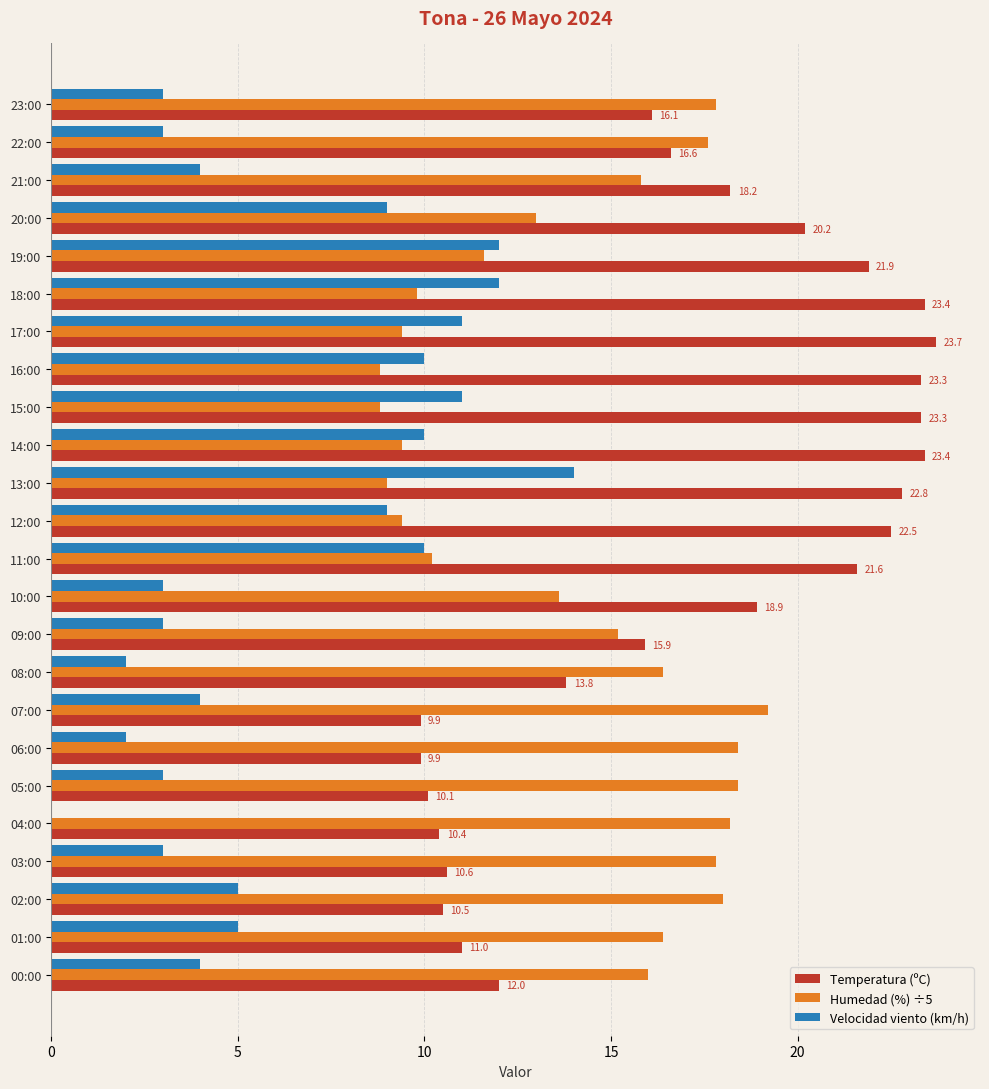

What is the sum of all Velocidad viento (km/h) values?

152.0